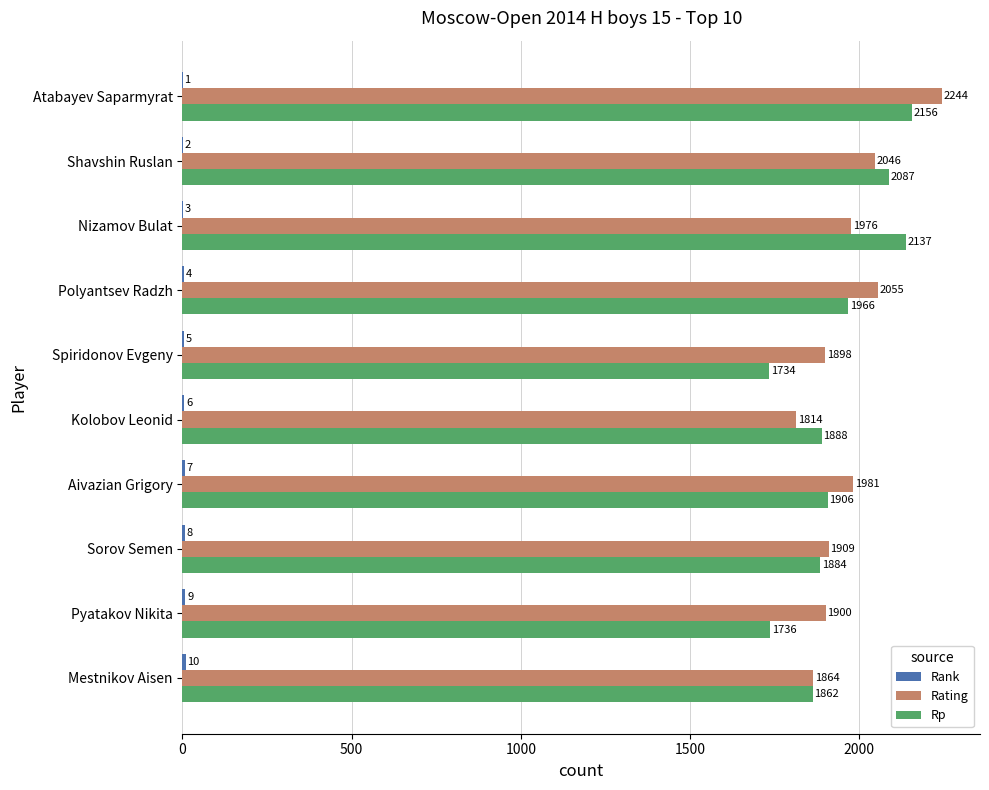

Which category has the highest value across all series?

Atabayev Saparmyrat